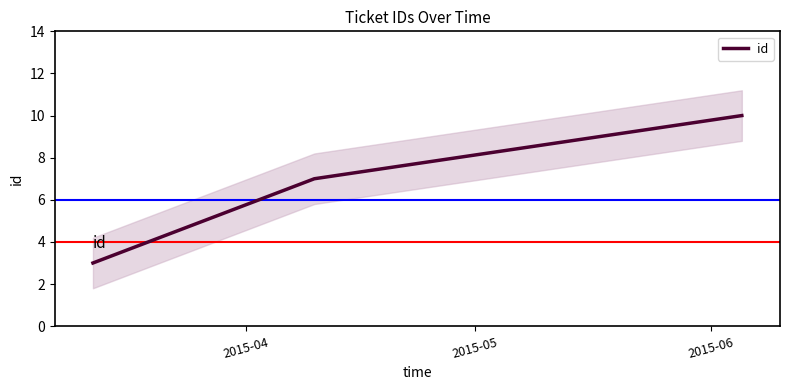

Which has a higher value, 2015-06 or 2015-05?

2015-06